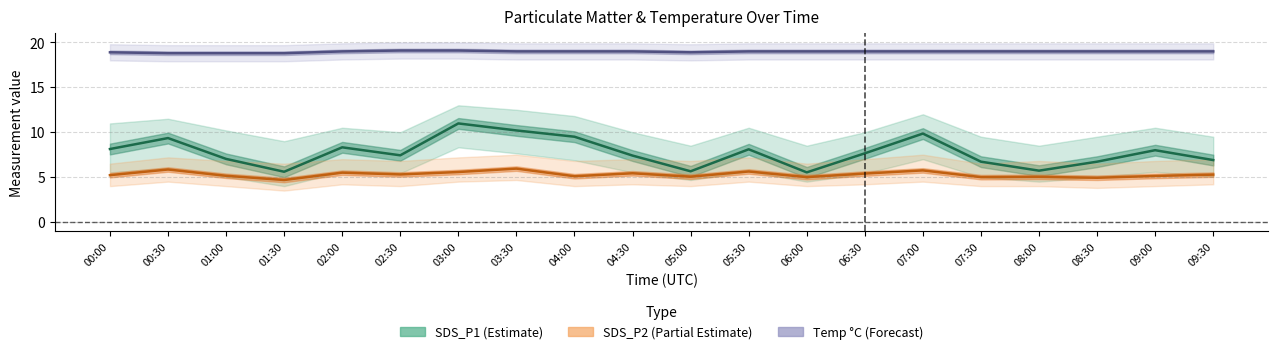

Which series has the largest total across all categories?

Temp (°C)